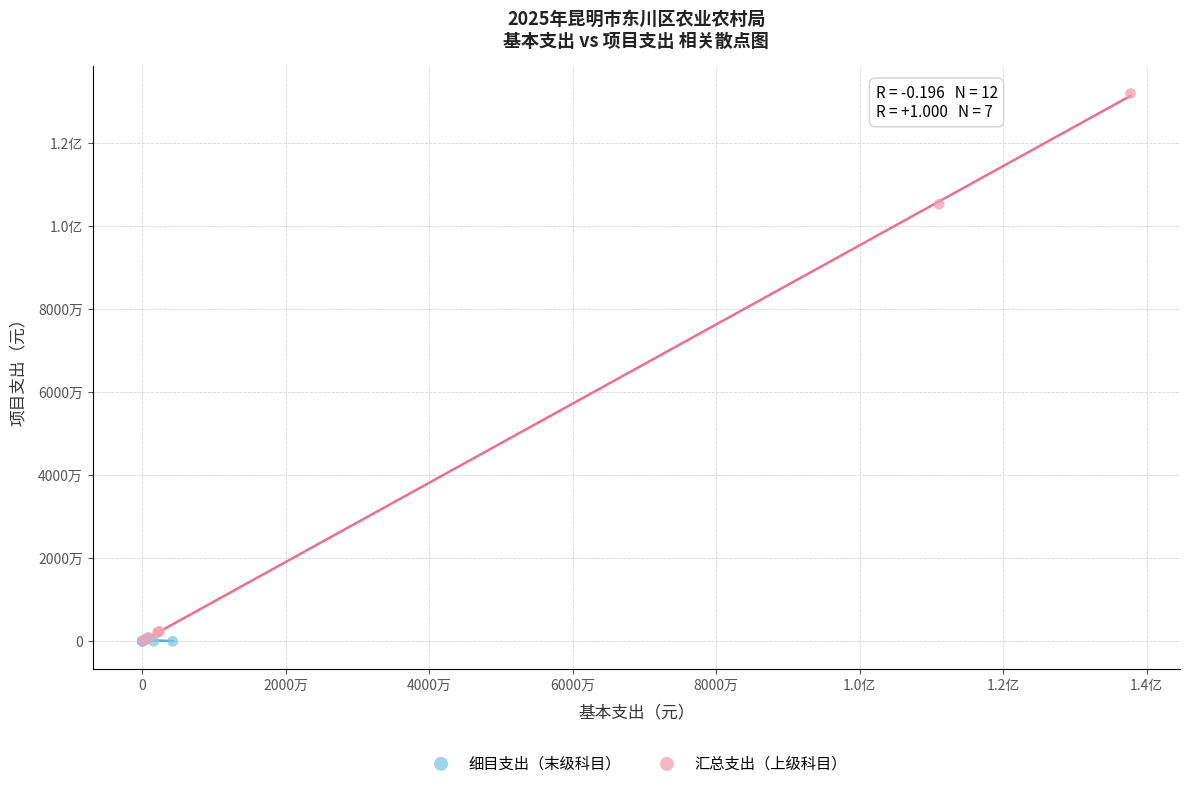

What are all the series names shown in the legend?

细目支出（末级科目）, 汇总支出（上级科目）